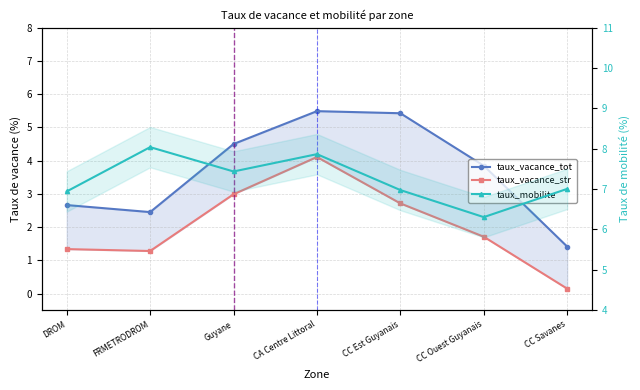

True or false: taux_vacance_str has a value of 4.1 at CA Centre Littoral.

True